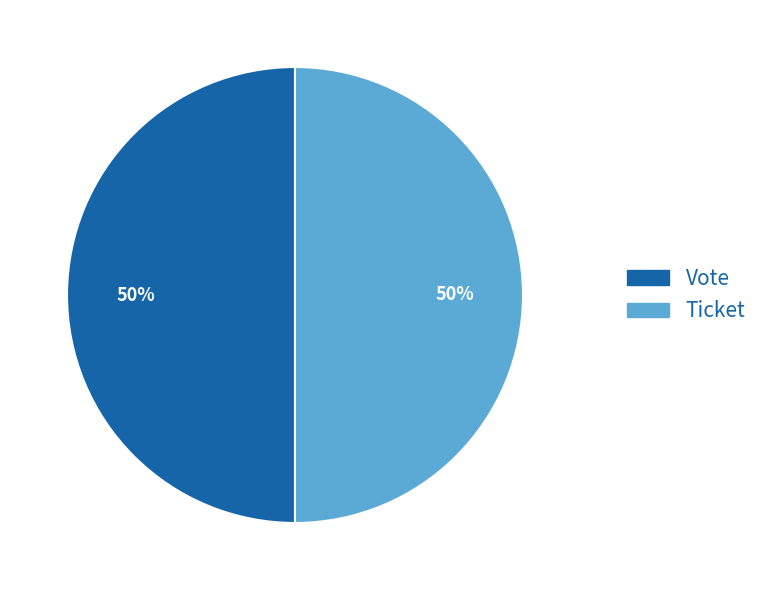

To the nearest percent, what is the average slice percentage?

50%